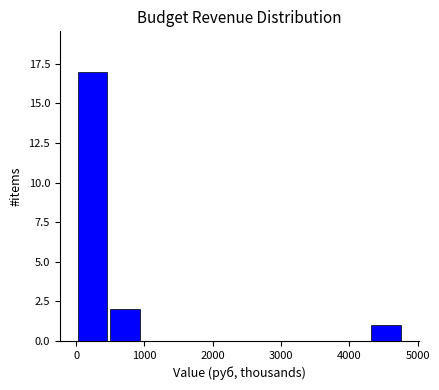

Which range on the x-axis has the tallest bar?

0 to 500